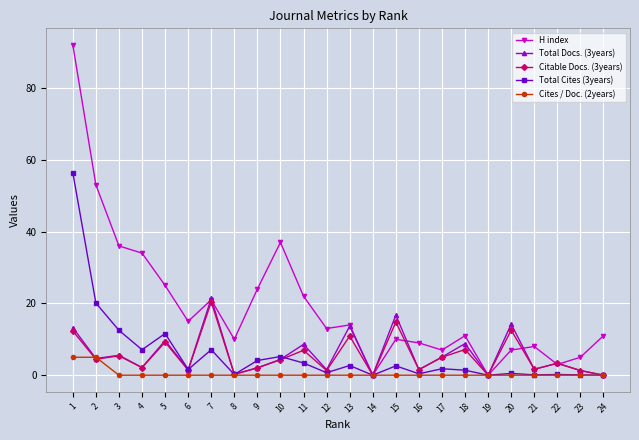

Is this an area chart (filled region under the line)?

No